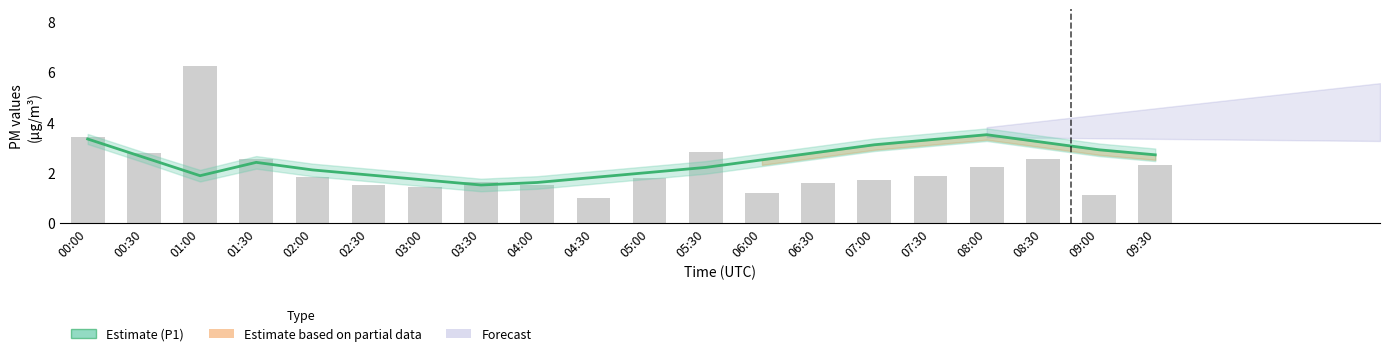

What is the greatest value displayed?

3.5